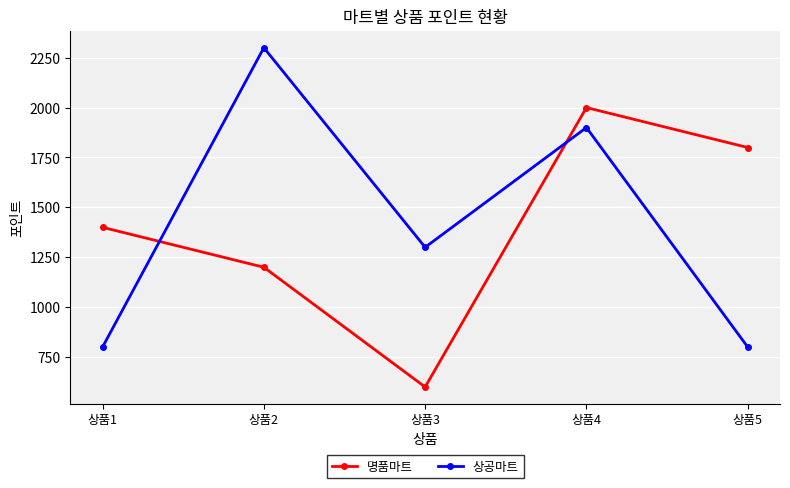

What is the difference between the 상공마트 values at 상품5 and 상품4?

1100